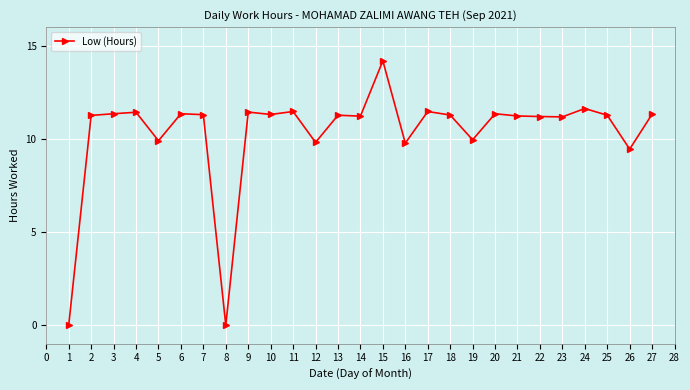

True or false: there are more than 0 points higher than both neighbors.

True